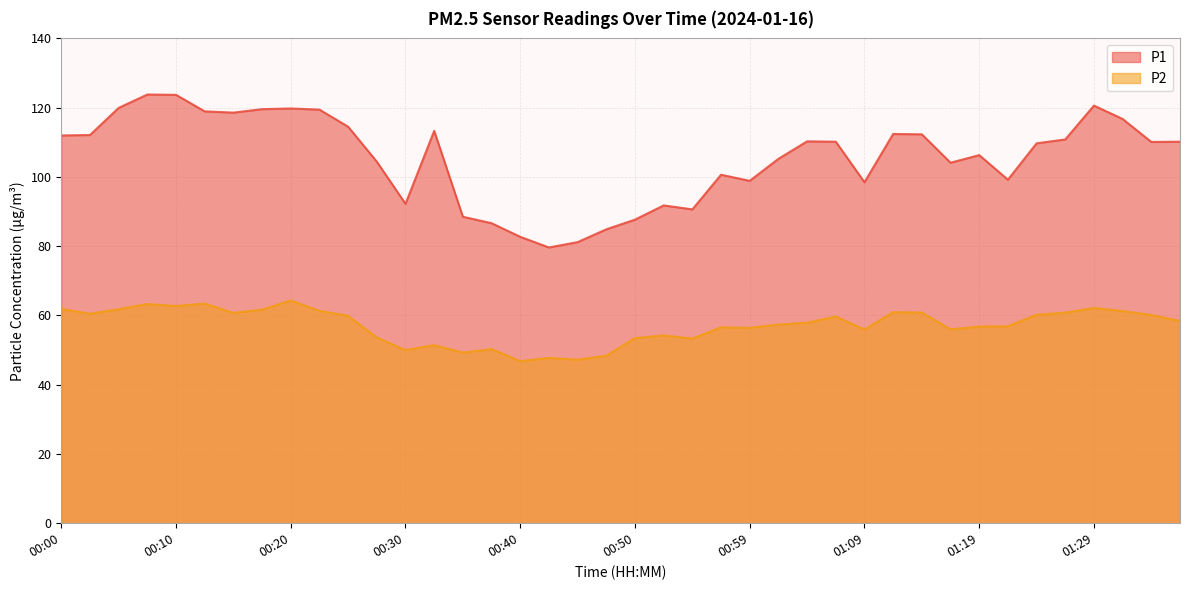

What is the sum of the P1 values at 01:21 and 00:50?

186.9